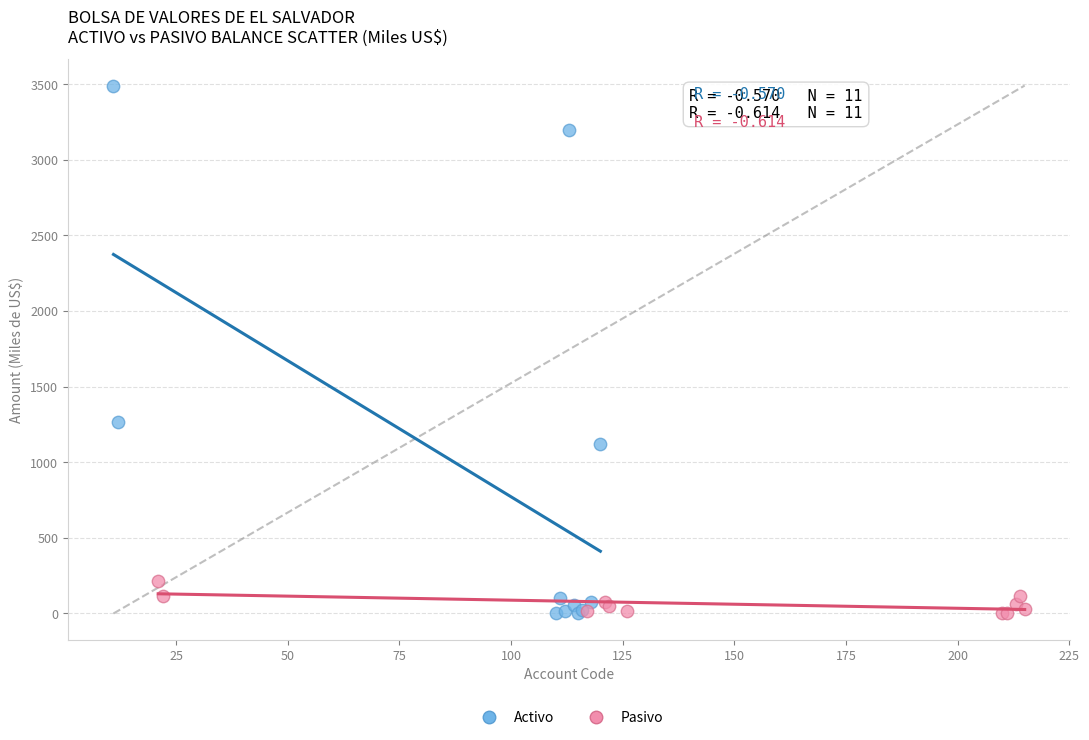

Which series has the largest Y range (max minus min)?

Activo